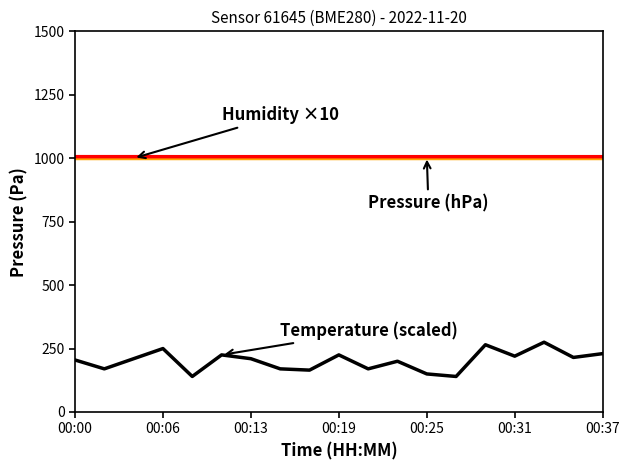

What is the greatest value displayed?

1006.2